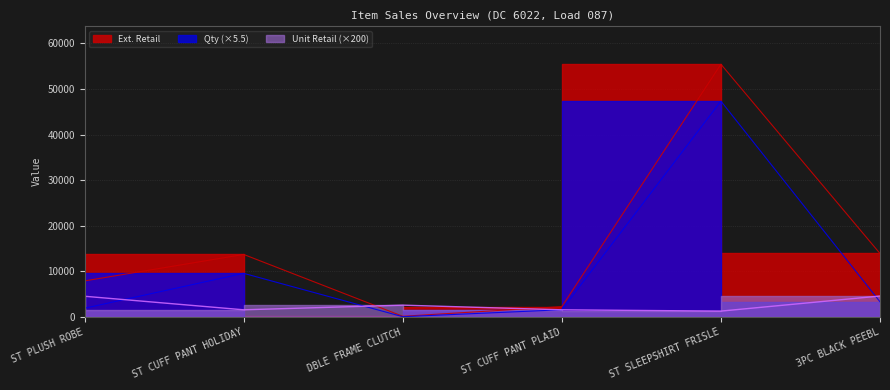

What is the total value across all series at ST CUFF PANT HOLIDAY?

24857.2